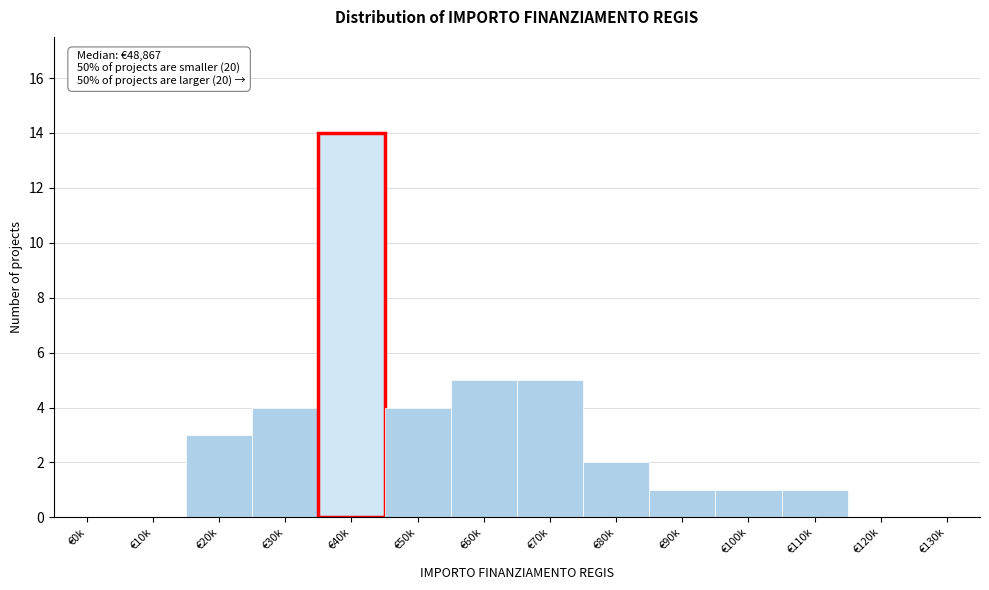

Reading right to left, list all the values displayed in this chart.

€130k=0	€120k=0	€110k=1	€100k=1	€90k=1	€80k=2	€70k=5	€60k=5	€50k=4	€40k=14	€30k=4	€20k=3	€10k=0	€0k=0